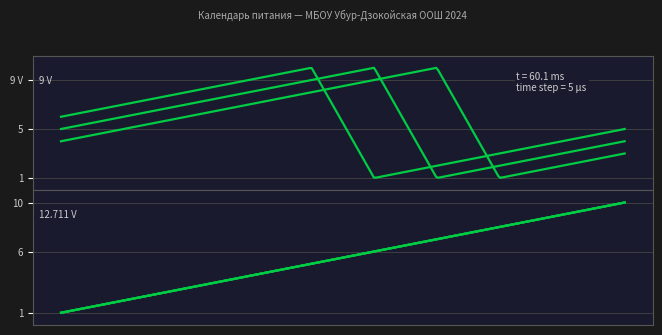

In январь, how many points are lower than both neighbors (excluding endpoints)?

1